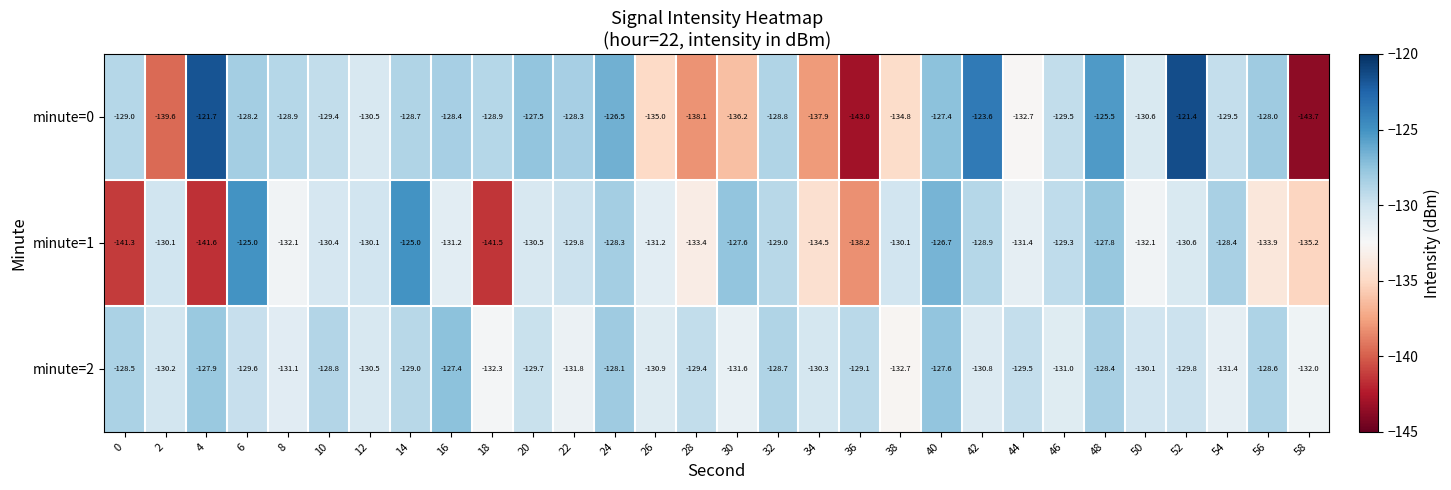

Which series has the largest range (max minus min)?

minute=0